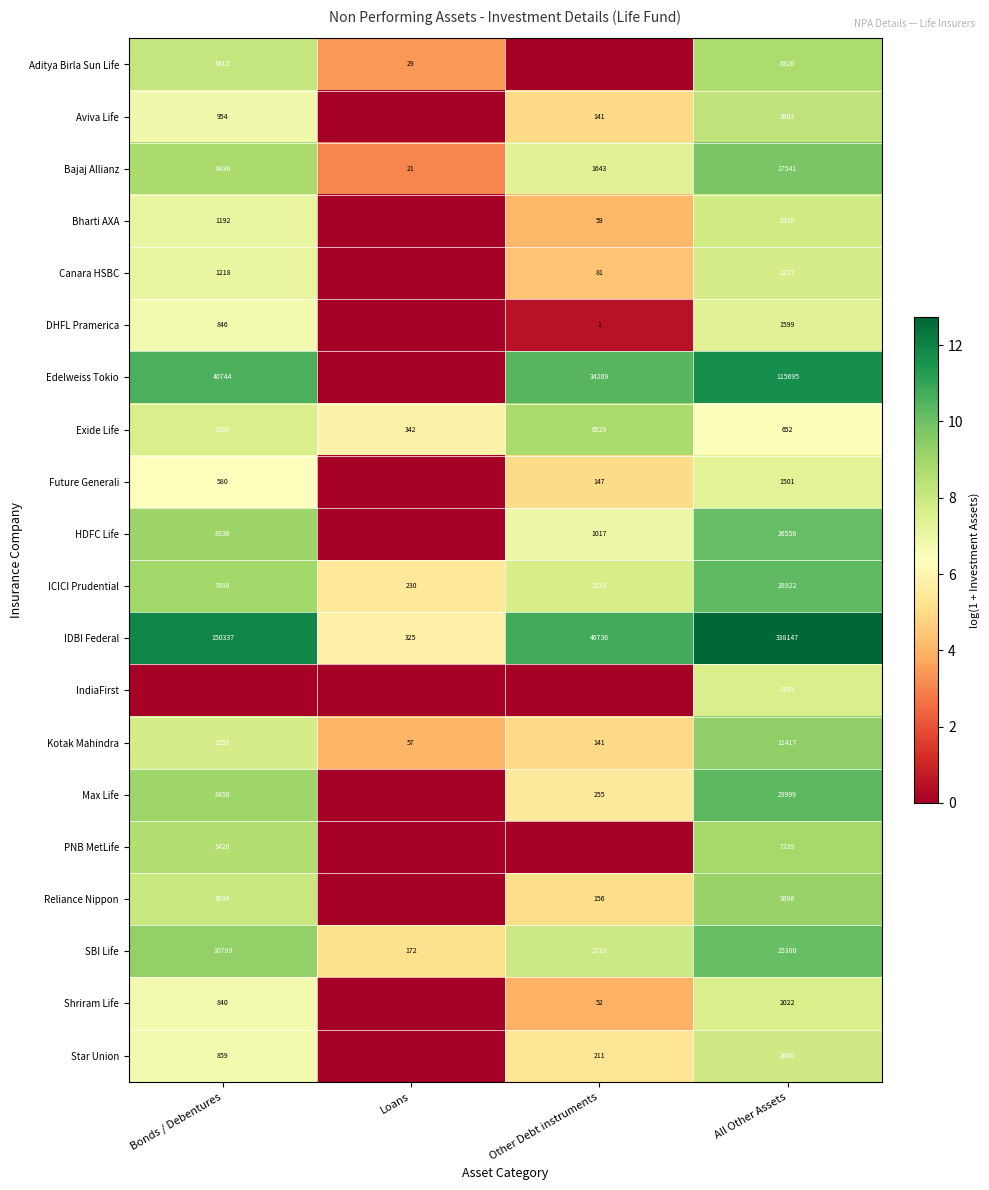

What is the sum of all Kotak Mahindra values?

13870